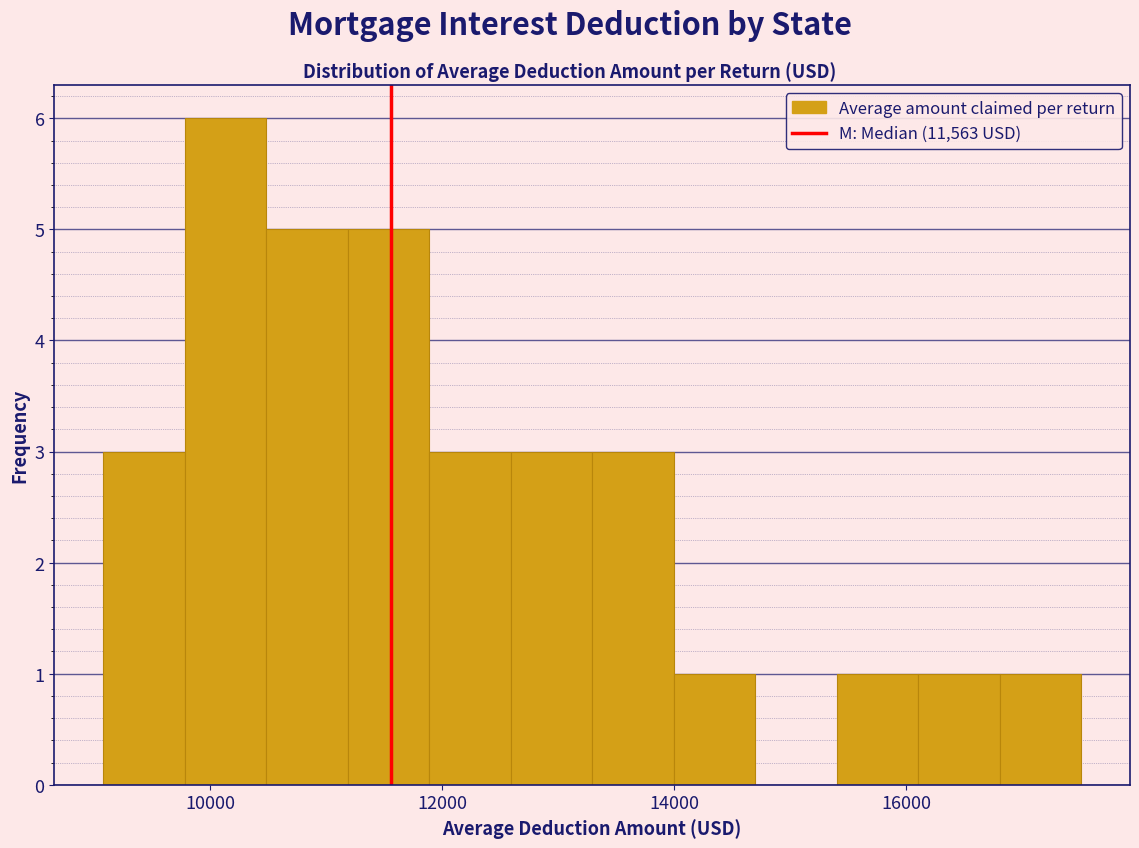

Read against the x-axis, roughly where is the centre of the tallest bar?

10200